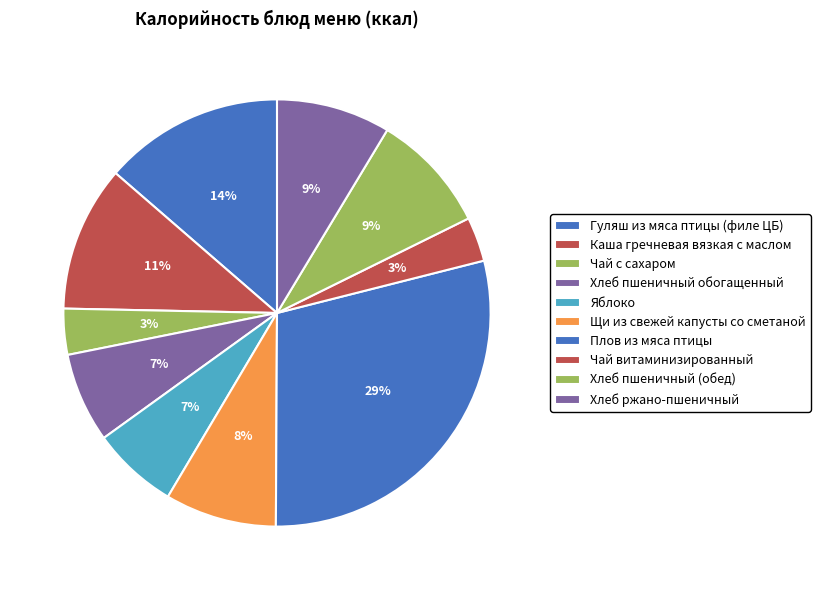

Is there any slice that represents more than half of the pie?

No